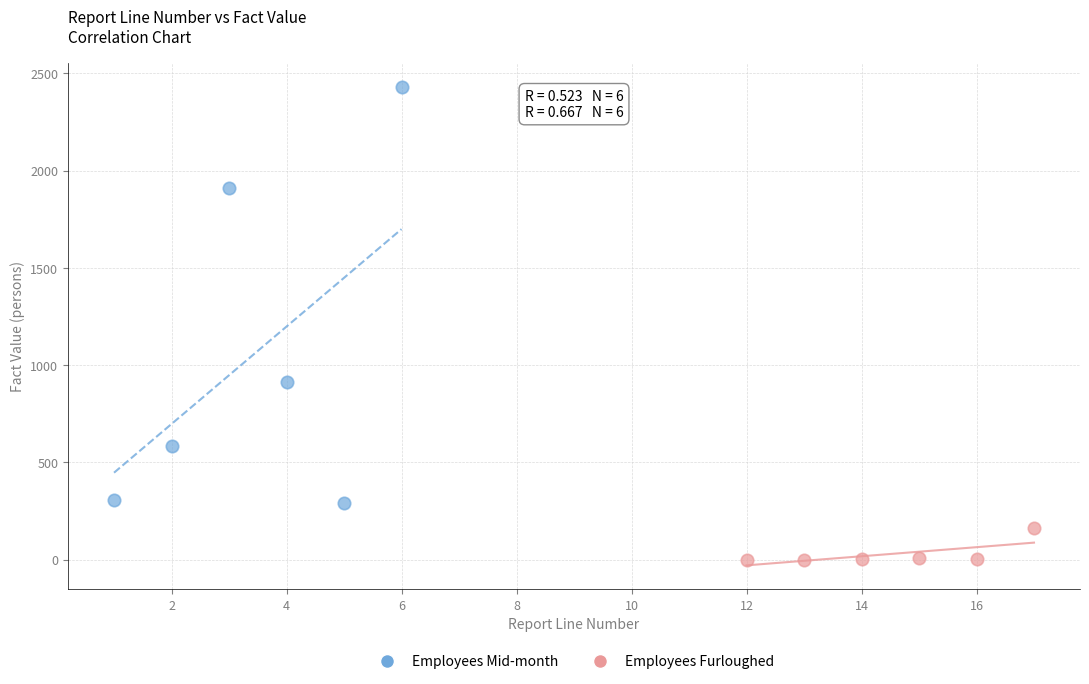

Which series reaches the minimum Y coordinate?

Employees Furloughed